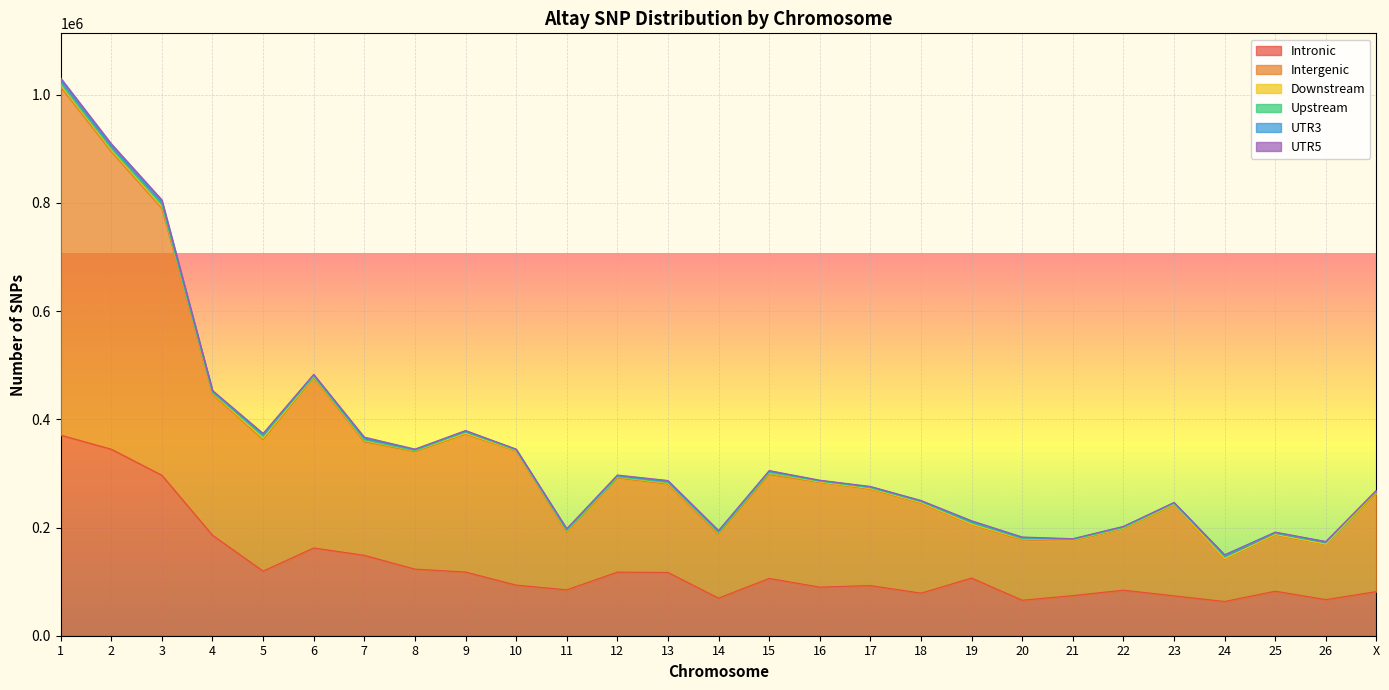

Which category has the highest value across all series?

1